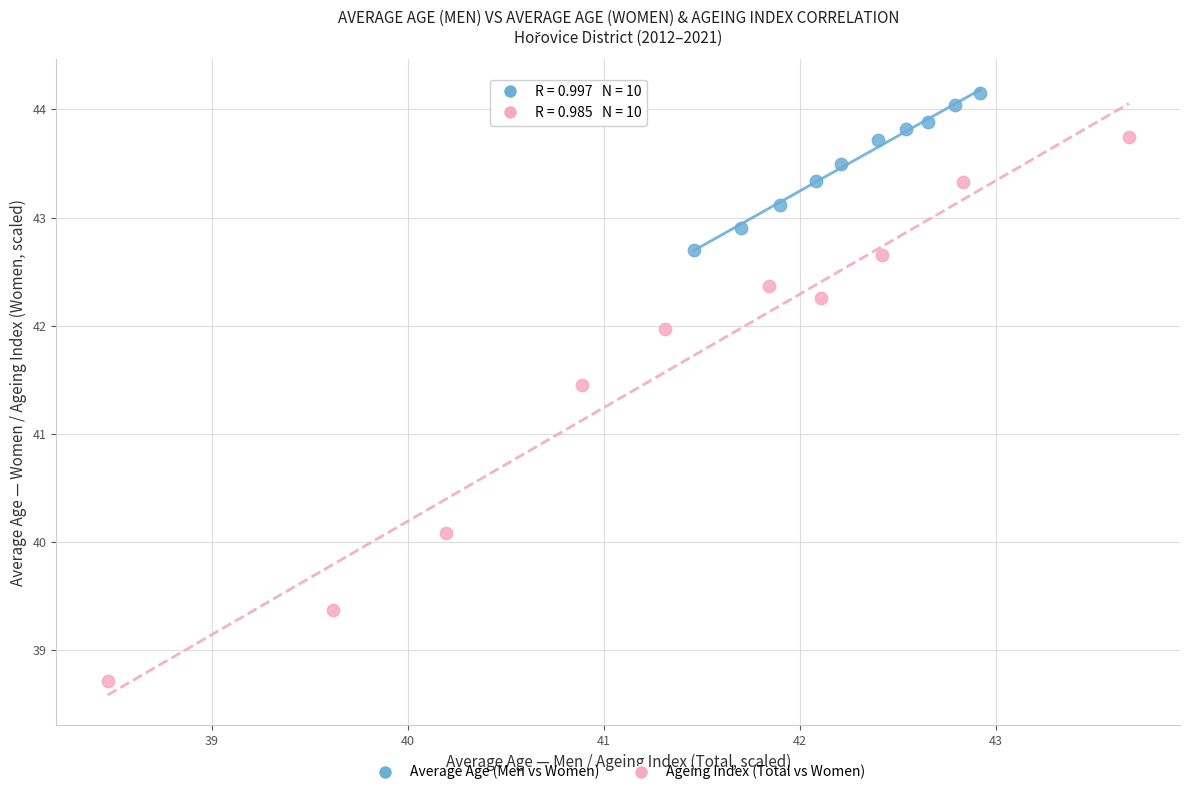

What are all the series names shown in the legend?

Average Age (Men vs Women), Ageing Index (Total vs Women)